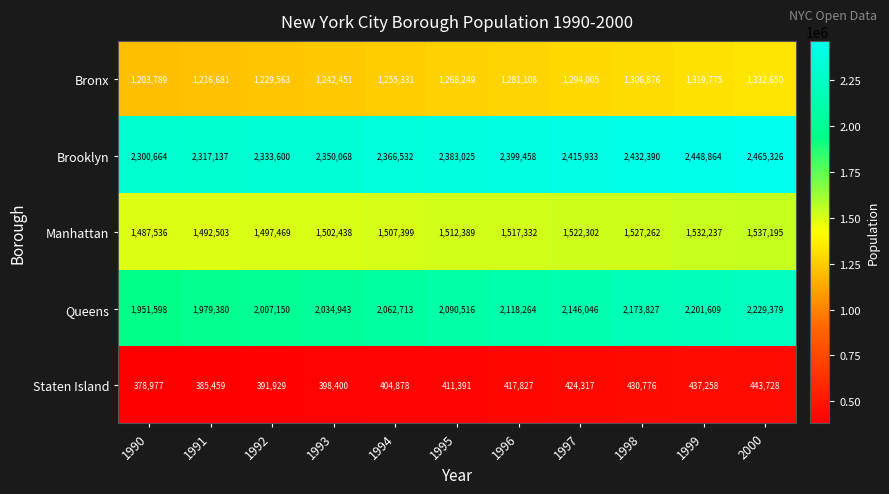

What value does the Queens series have at 1996, to the nearest 10?

2118260